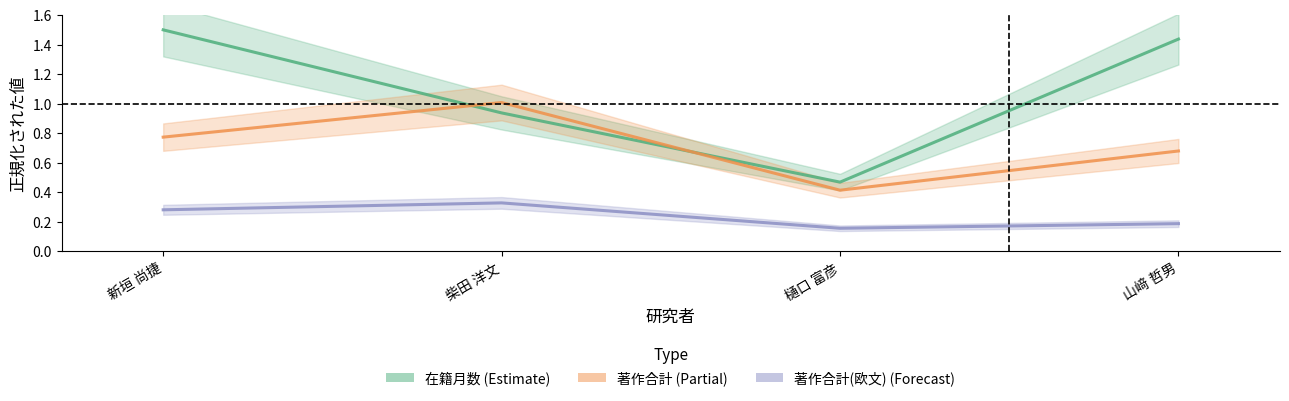

At which label does 在籍月数 reach its minimum?

樋口 富彦